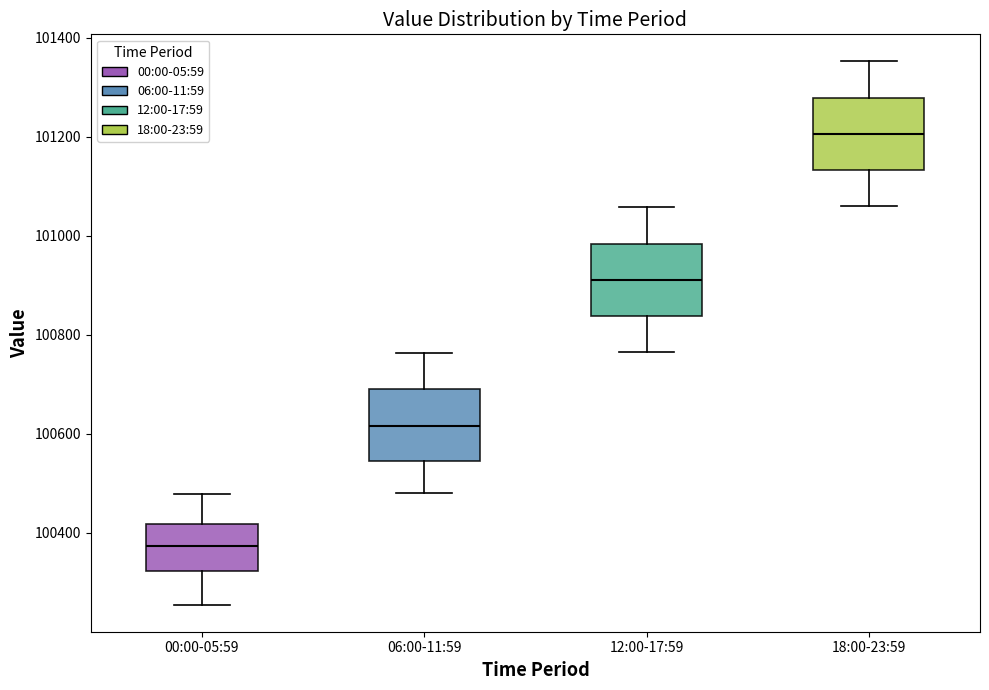

Reading left to right, transcribe this box plot: for each box, give where its median line is, the range the box spans, and where its two whiskers end, as read against the y-axis. The values are not printed on the chart, so give them approximately, as read against the axis.

00:00-05:59: median 100380, box 100320 to 100420, whiskers 100260 to 100480
06:00-11:59: median 100620, box 100540 to 100680, whiskers 100480 to 100760
12:00-17:59: median 100920, box 100840 to 100980, whiskers 100760 to 101060
18:00-23:59: median 101200, box 101140 to 101280, whiskers 101060 to 101360